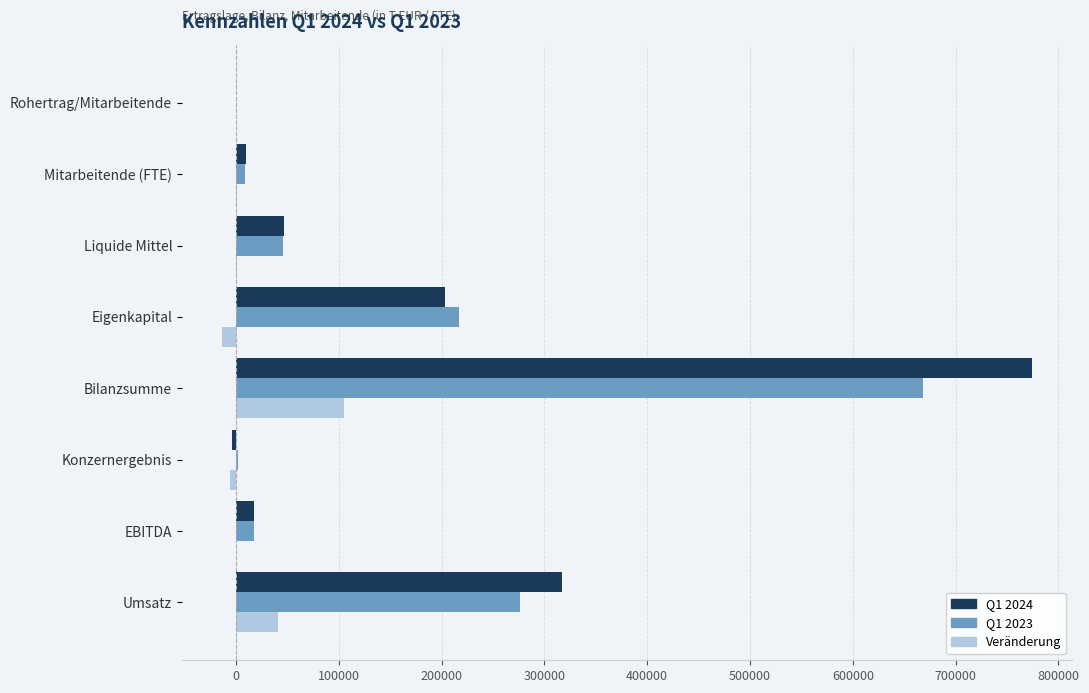

What is the maximum value shown in the chart?

774259